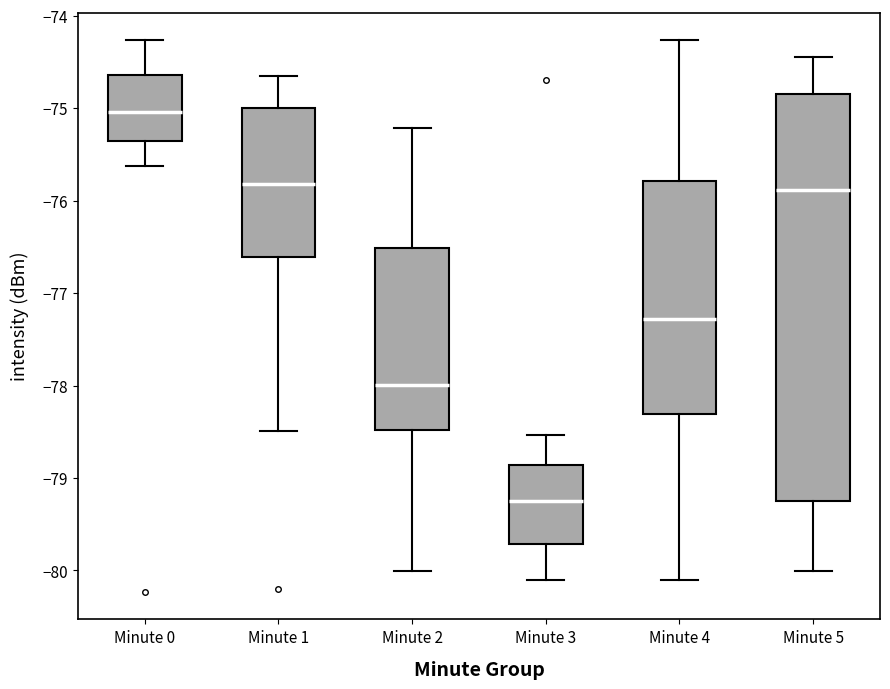

Where is the upper edge of the box for Minute 0 on the y-axis? The values are not printed on the chart, so give them approximately, as read against the axis.

-74.6